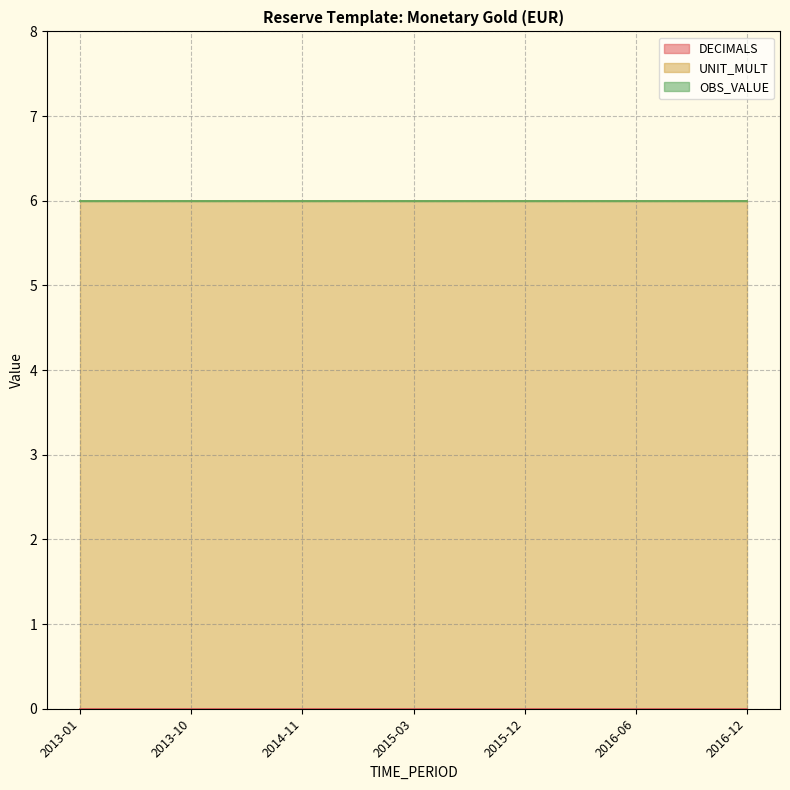

True or false: DECIMALS has more than 0 interior local peaks.

False